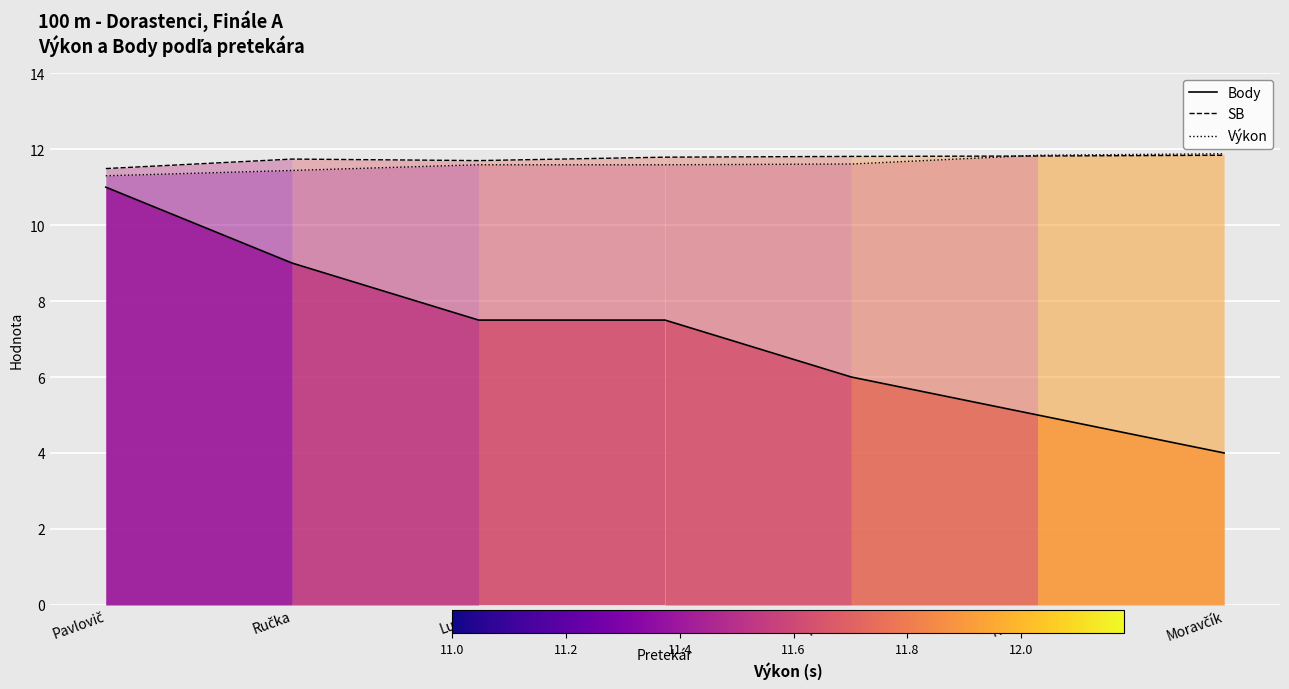

What position from the right is Ručka?

6